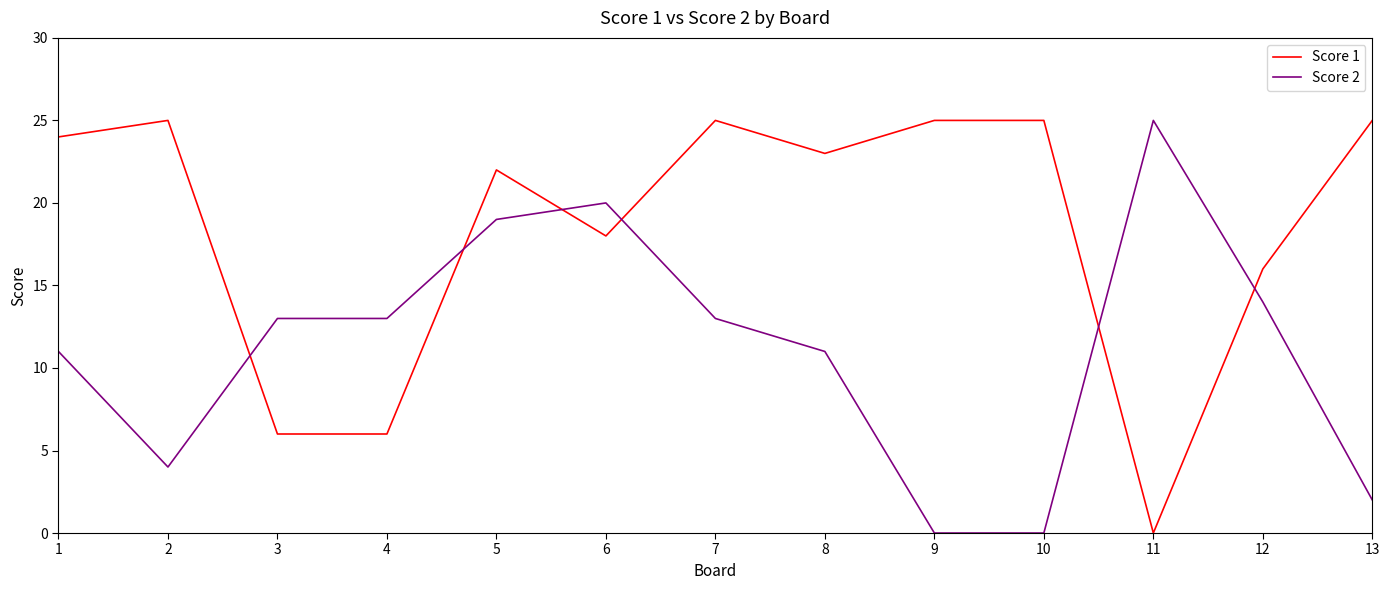

How many values in the Score 2 series are below 13?

6